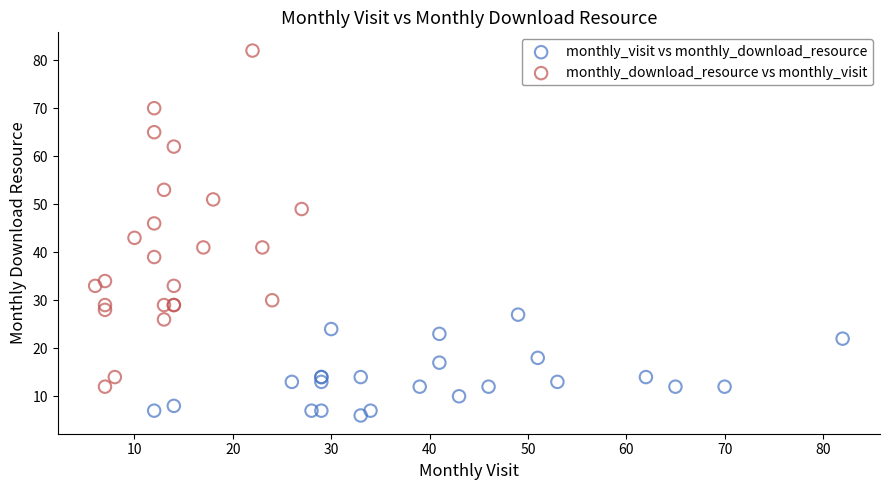

Which series contains the lowest Y value?

monthly_visit vs monthly_download_resource